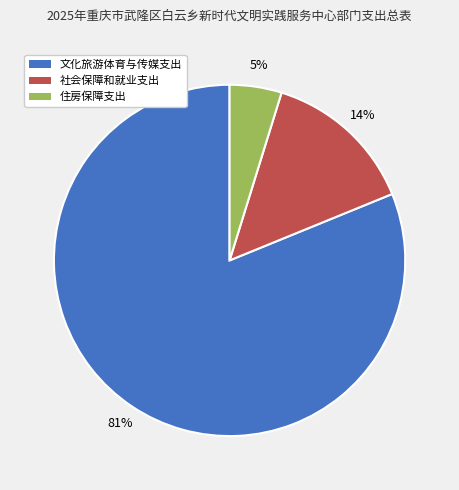

Count the number of slices in the pie.

3